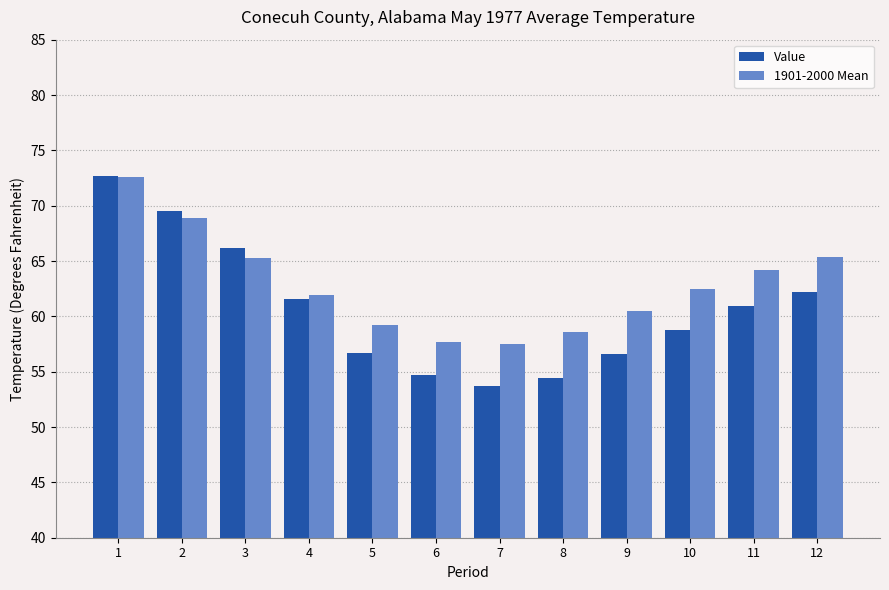

Rank the series at 12 from lowest to highest value.

Value, 1901-2000 Mean